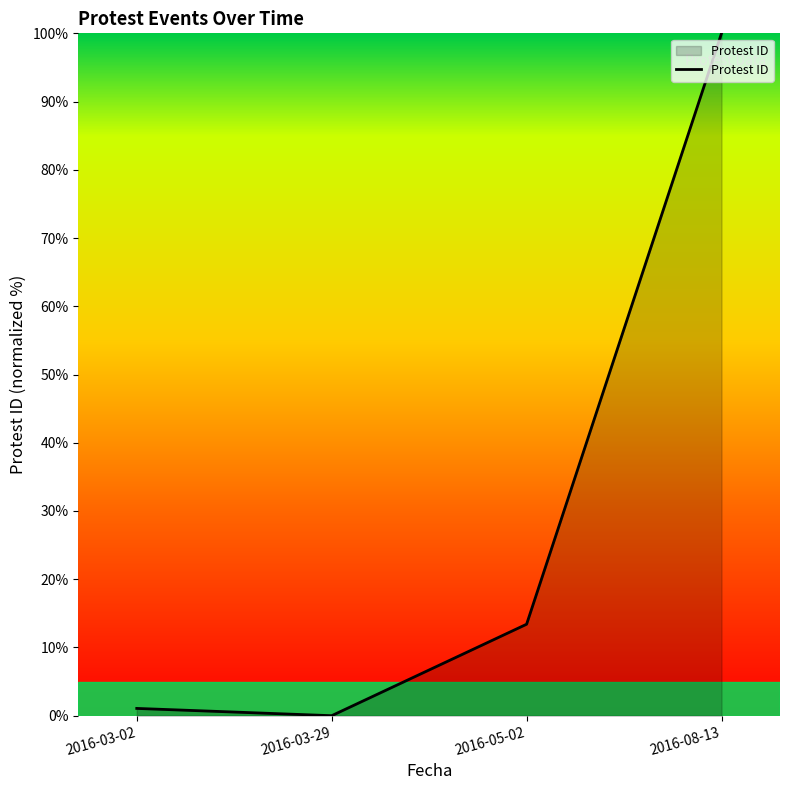

List the labels in order of value, smallest first.

2016-03-29, 2016-03-02, 2016-05-02, 2016-08-13